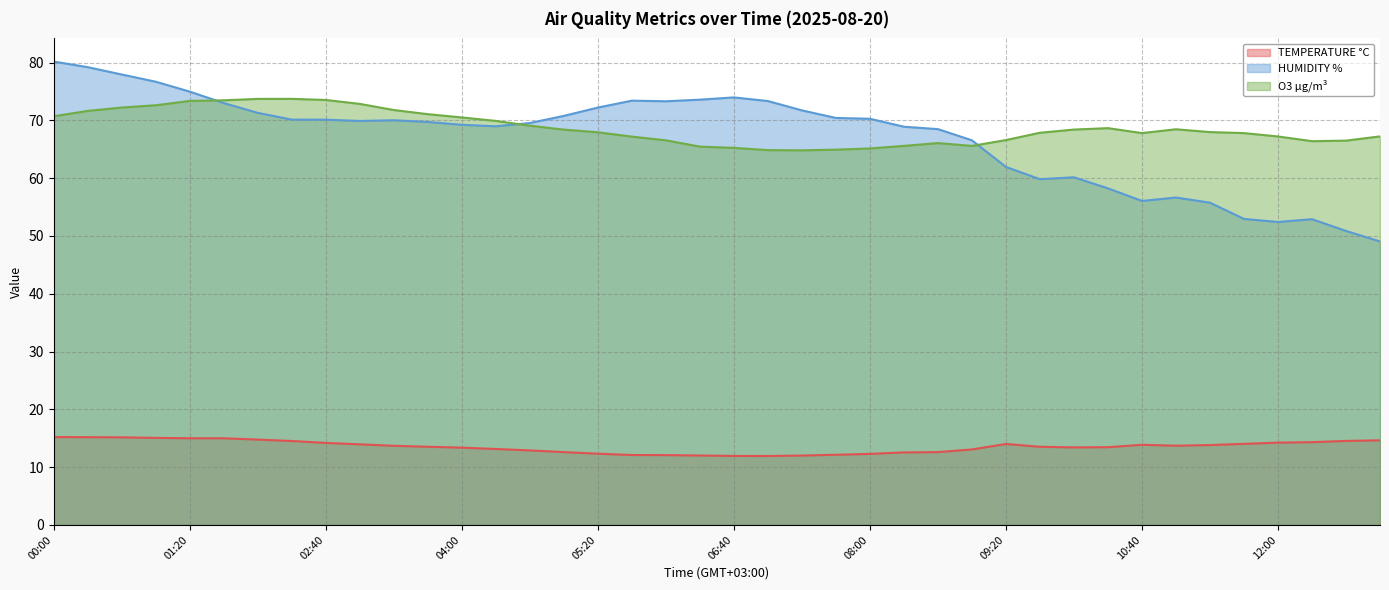

What is the label of the 23rd point from the left?

07:20